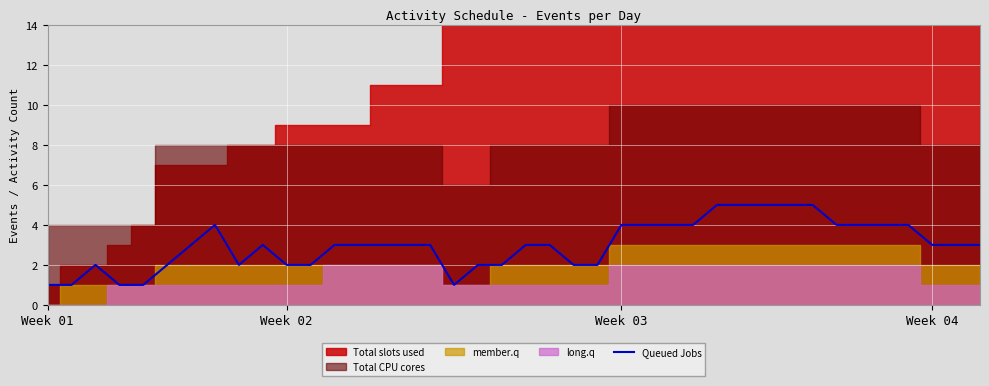

The value at 6 is 3. True or false?

True